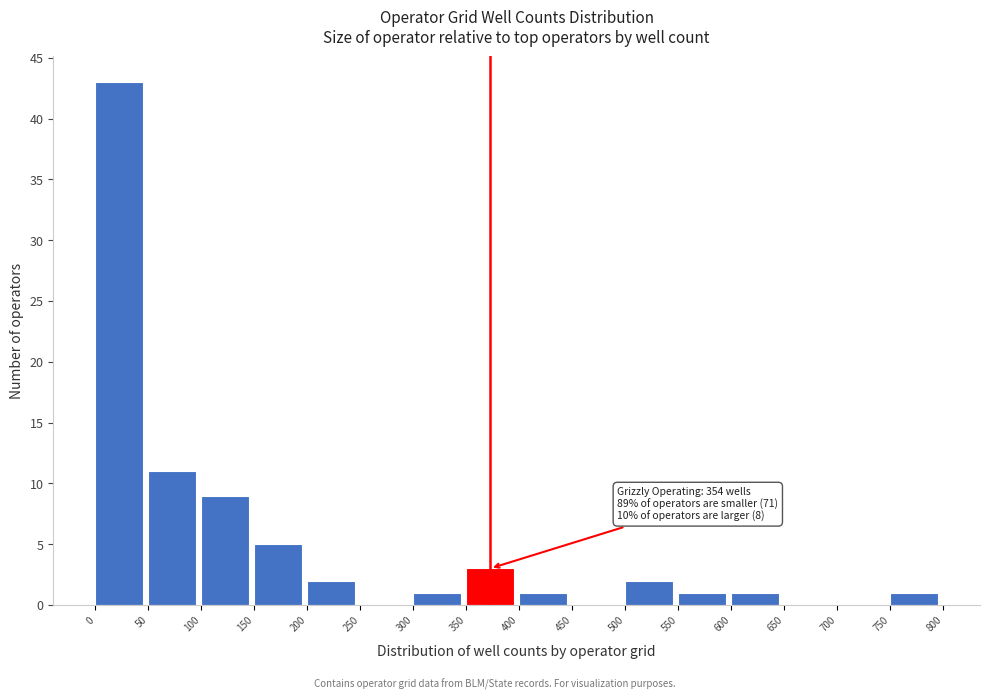

Over which range of the x-axis is the bar tallest?

0 to 50